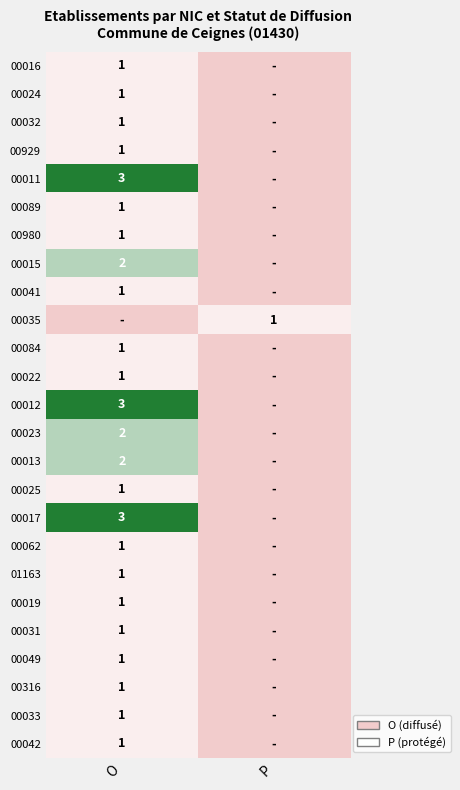

The value of 00024 at O is 1. True or false?

True